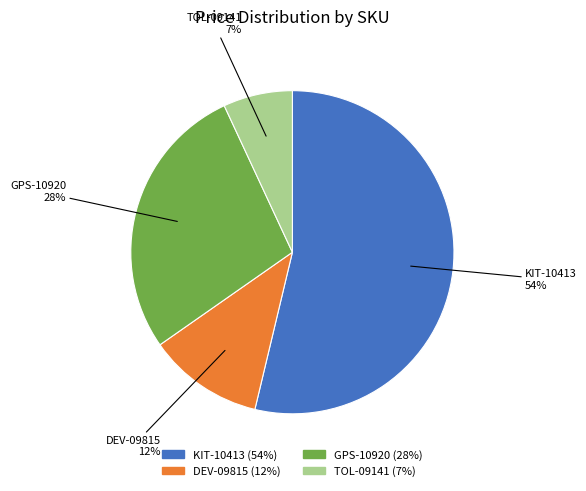

What is the largest slice in the pie chart?

KIT-10413